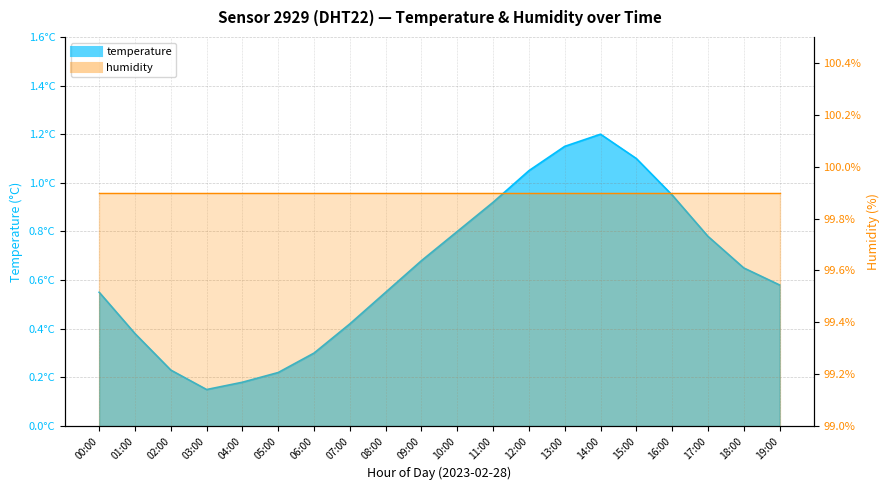

What is the greatest value displayed?

1.2